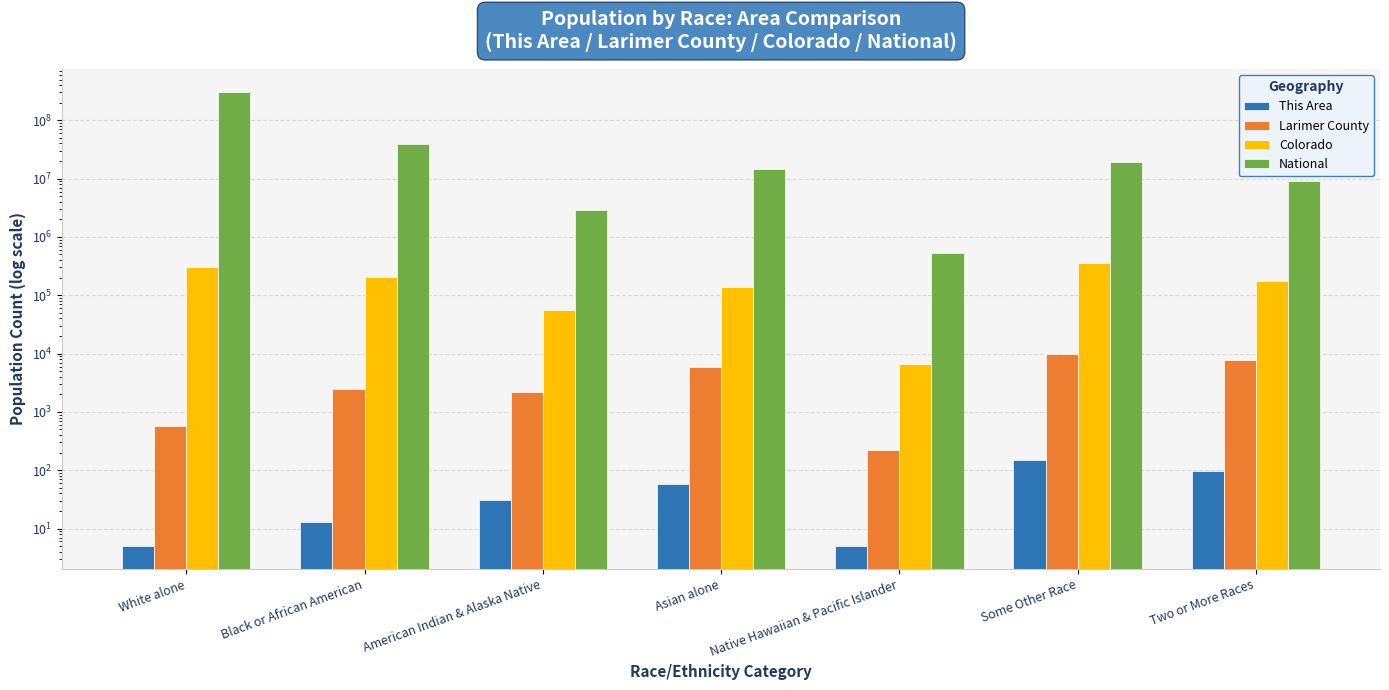

What is the label of the 5th bar from the right?

American Indian & Alaska Native